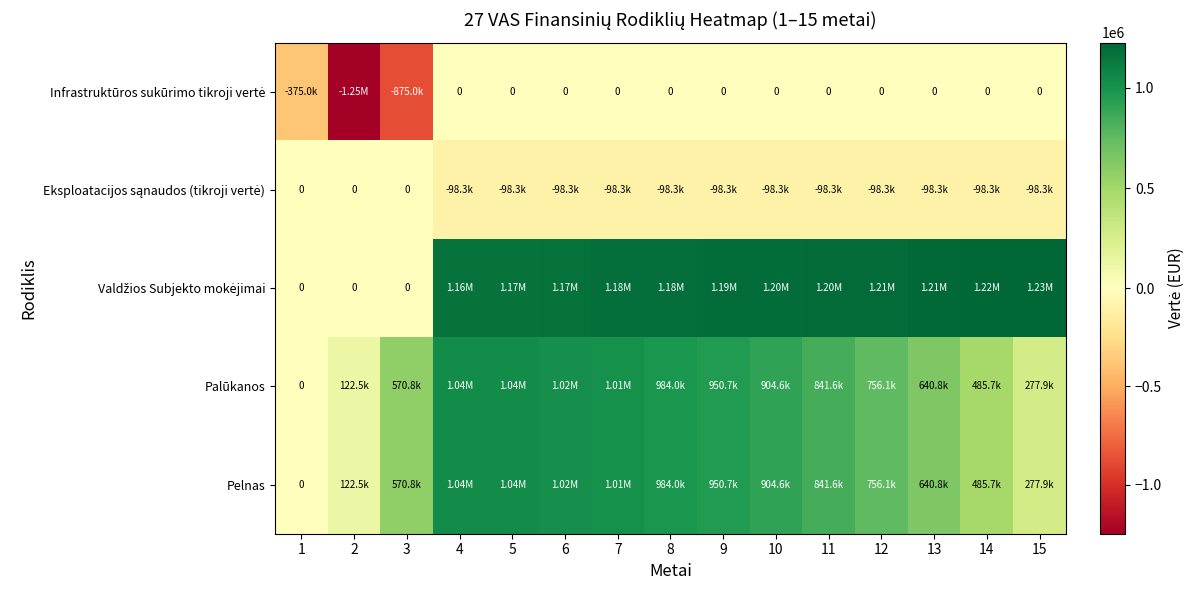

Which series has the largest range (max minus min)?

Infrastruktūros sukūrimo tikroji vertė